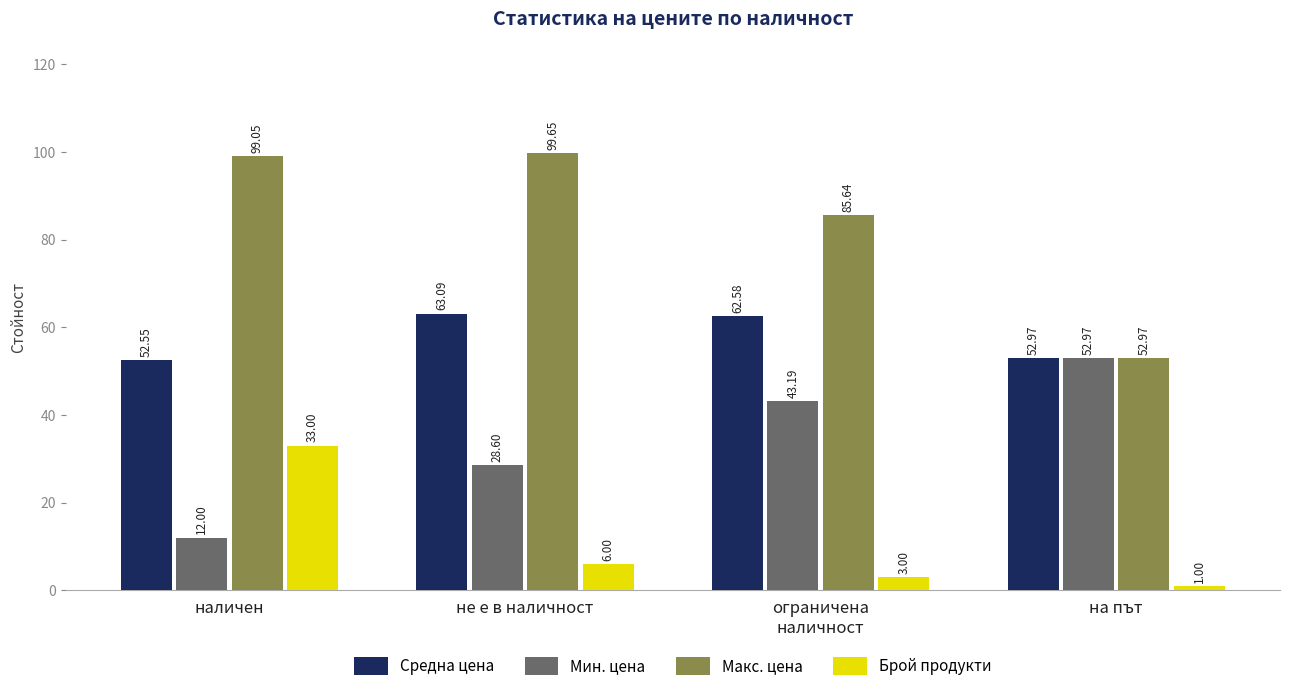

What is the total value across all series at не е в наличност?

197.3